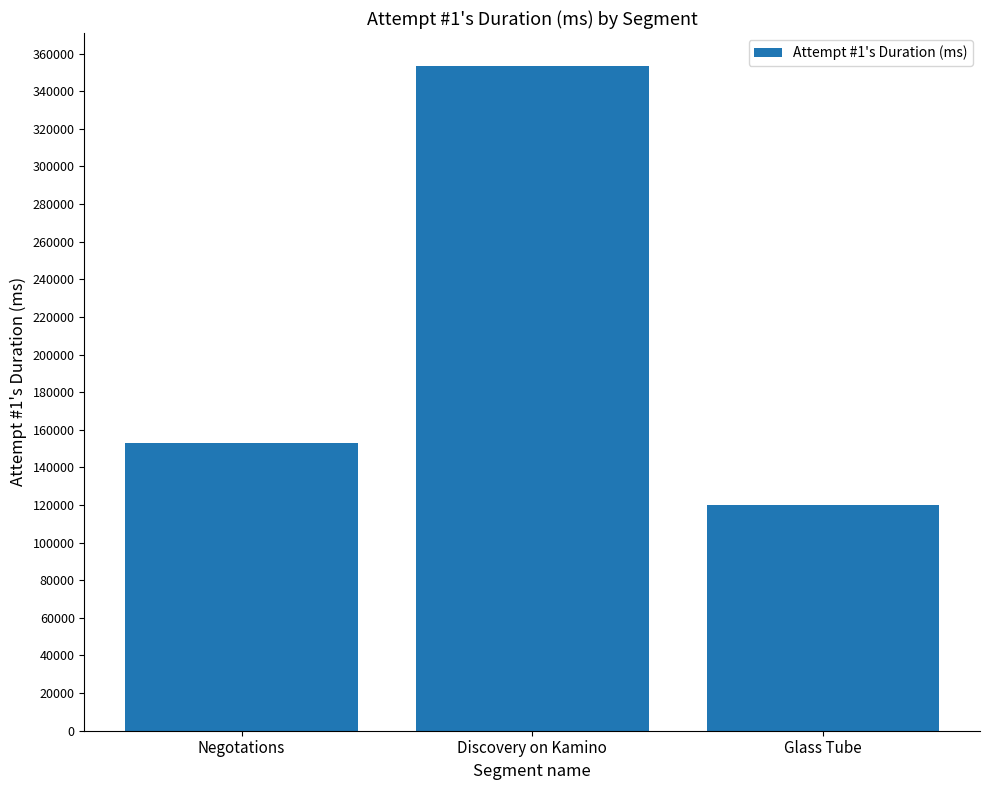

Reading right to left, transcribe all the data shown in this chart.

Glass Tube=120206	Discovery on Kamino=353306	Negotations=153172